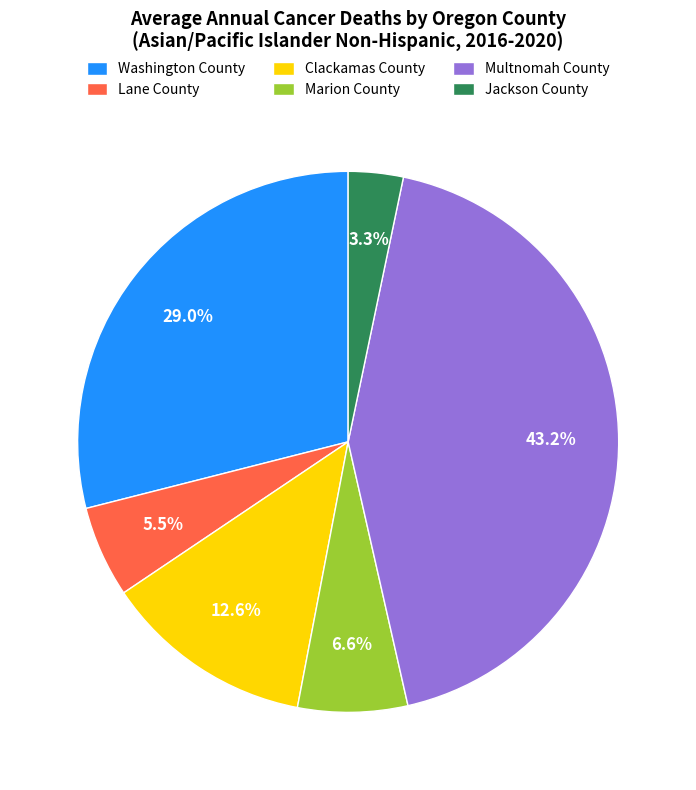

To the nearest percent, what is the difference between the Multnomah County and Jackson County slice percentages?

40%